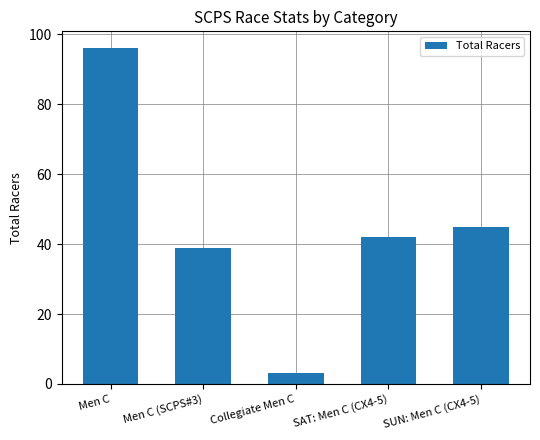

What is the change in value from Men C to SAT: Men C (CX4-5)?

-54